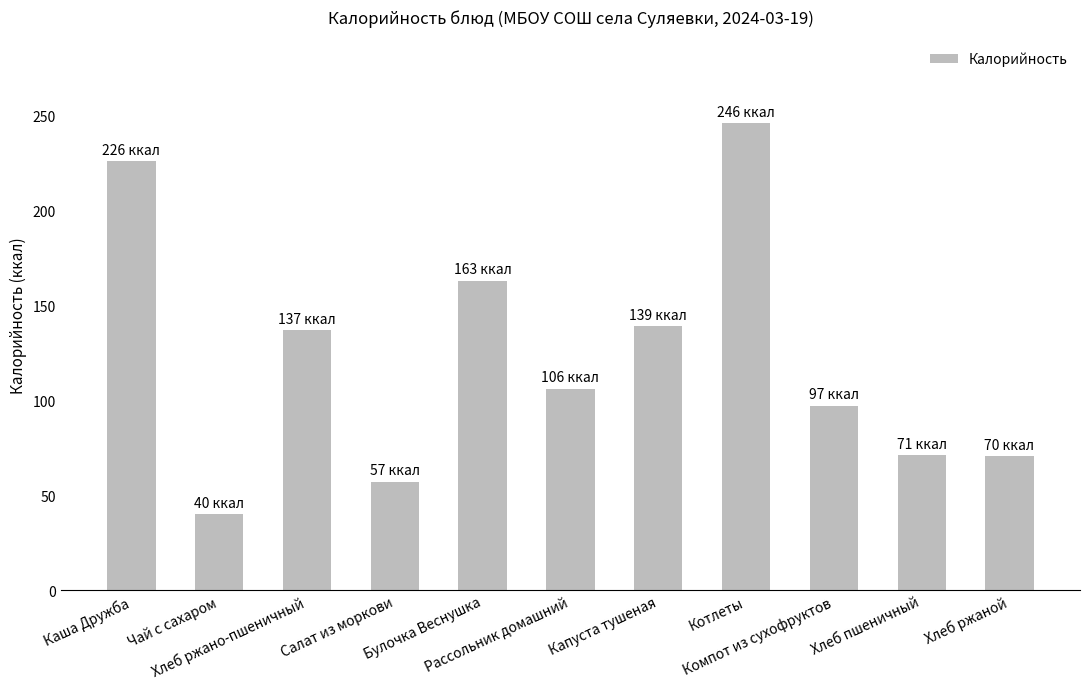

How many values are below 106?

5